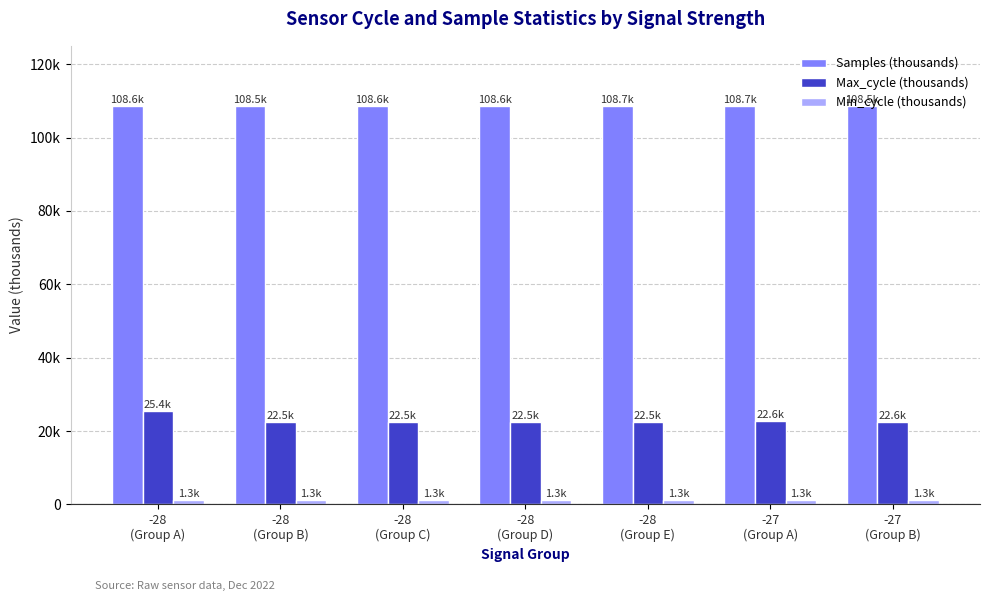

The Min_cycle (thousands) series shows 1.3 at -28
(Group E). True or false?

True